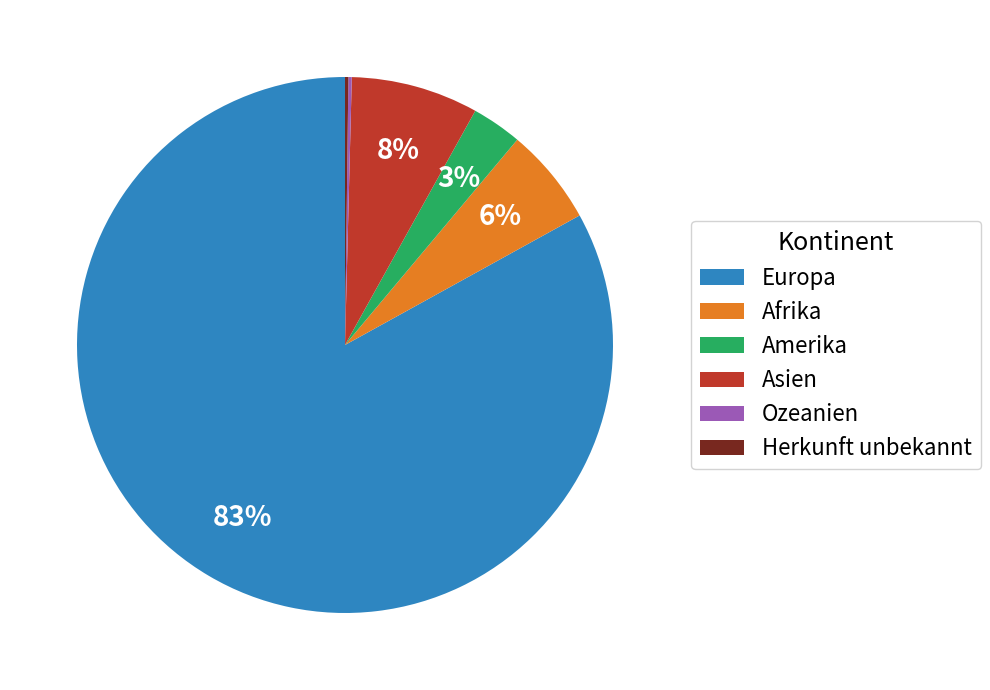

What is the largest slice in the pie chart?

Europa